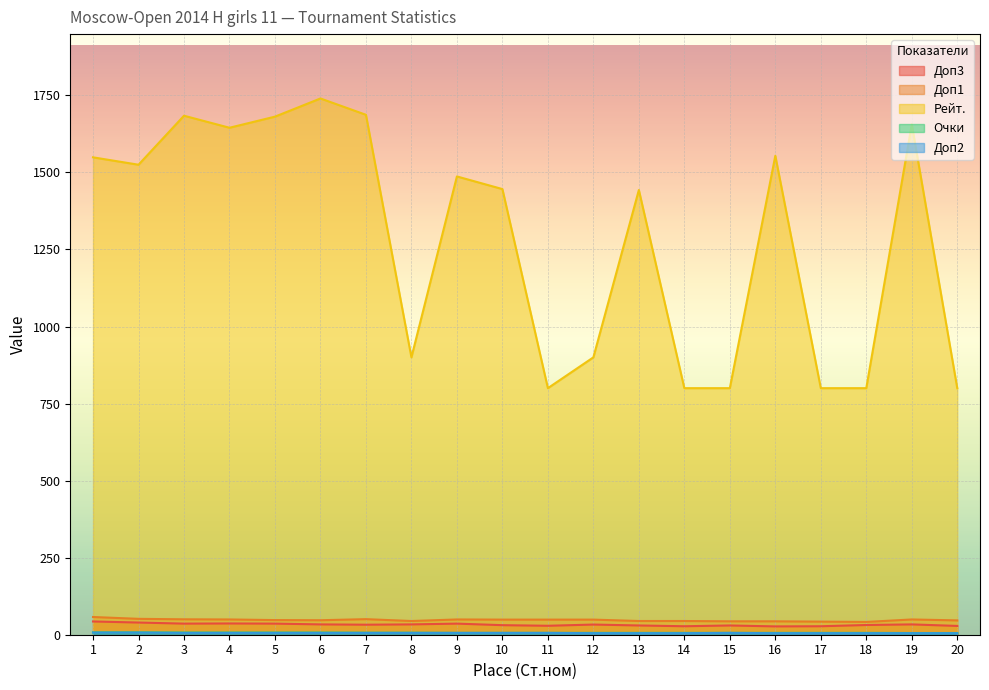

Reading right to left, transcribe all the data shown in this chart.

Доп3: 20=28.5	19=33.5	18=31.5	17=27.5	16=27.0	15=30.0	14=27.5	13=30.0	12=33.0	11=29.0	10=31.0	9=36.0	8=33.5	7=32.5	6=33.5	5=36.0	4=36.5	3=36.0	2=39.5	1=43.0
Доп1: 20=46.5	19=49.5	18=41.5	17=42.5	16=43.5	15=43.5	14=44.5	13=44.5	12=49.0	11=49.0	10=49.0	9=49.5	8=44.5	7=50.5	6=47.0	5=47.5	4=49.5	3=50.0	2=51.5	1=57.5
Рейт.: 20=800.0	19=1656.0	18=800.0	17=800.0	16=1554.0	15=800.0	14=800.0	13=1443.0	12=900.0	11=800.0	10=1446.0	9=1487.0	8=900.0	7=1687.0	6=1740.0	5=1681.0	4=1645.0	3=1684.0	2=1525.0	1=1549.0
Очки: 20=5.5	19=5.5	18=6.0	17=6.0	16=6.0	15=6.0	14=6.0	13=6.0	12=6.0	11=6.0	10=6.0	9=6.0	8=6.5	7=6.5	6=7.0	5=7.0	4=7.0	3=7.0	2=7.5	1=7.5
Доп2: 20=5.0	19=5.0	18=5.0	17=5.0	16=5.0	15=6.0	14=5.0	13=5.0	12=5.0	11=6.0	10=6.0	9=6.0	8=6.0	7=6.0	6=6.0	5=6.0	4=6.0	3=6.0	2=7.0	1=7.0